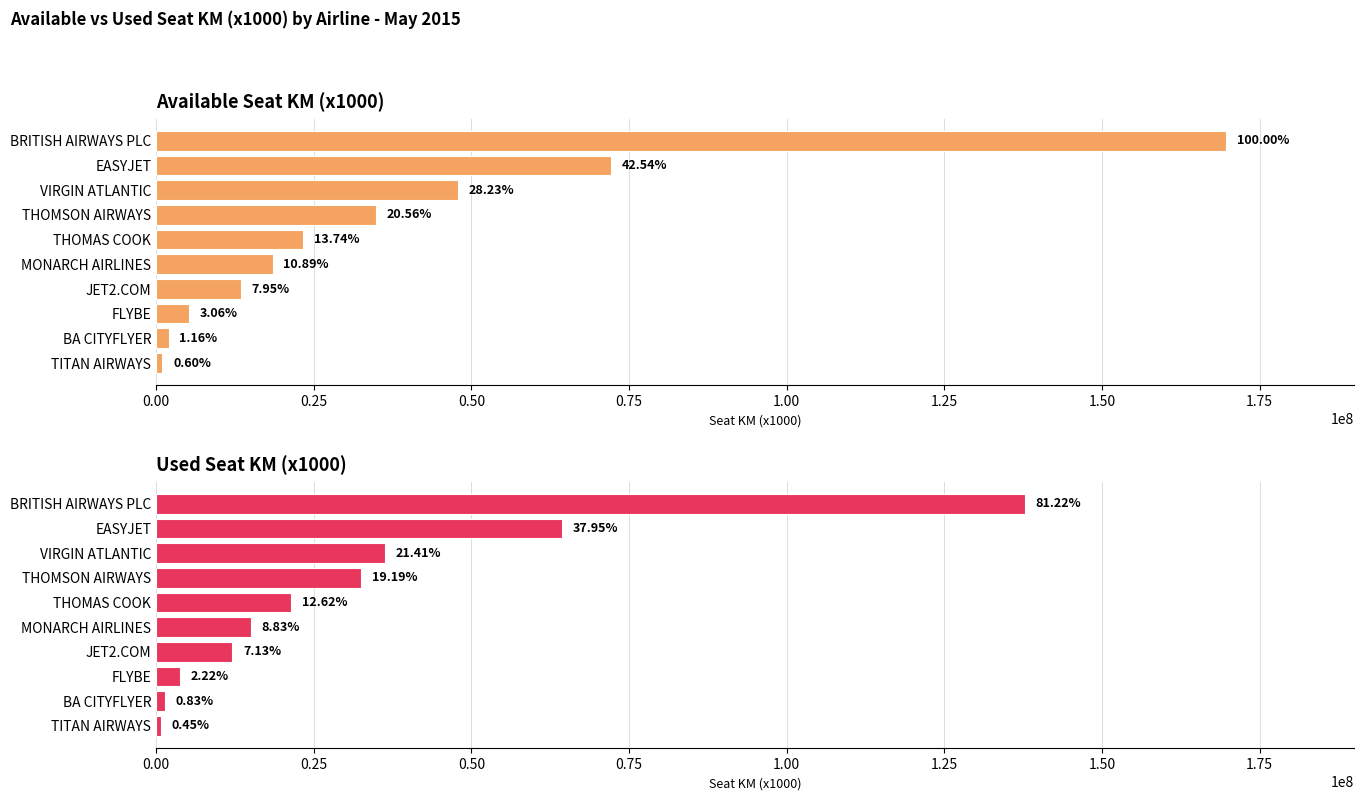

What is the sum of all used_seat_km_x1000 values?

325519179